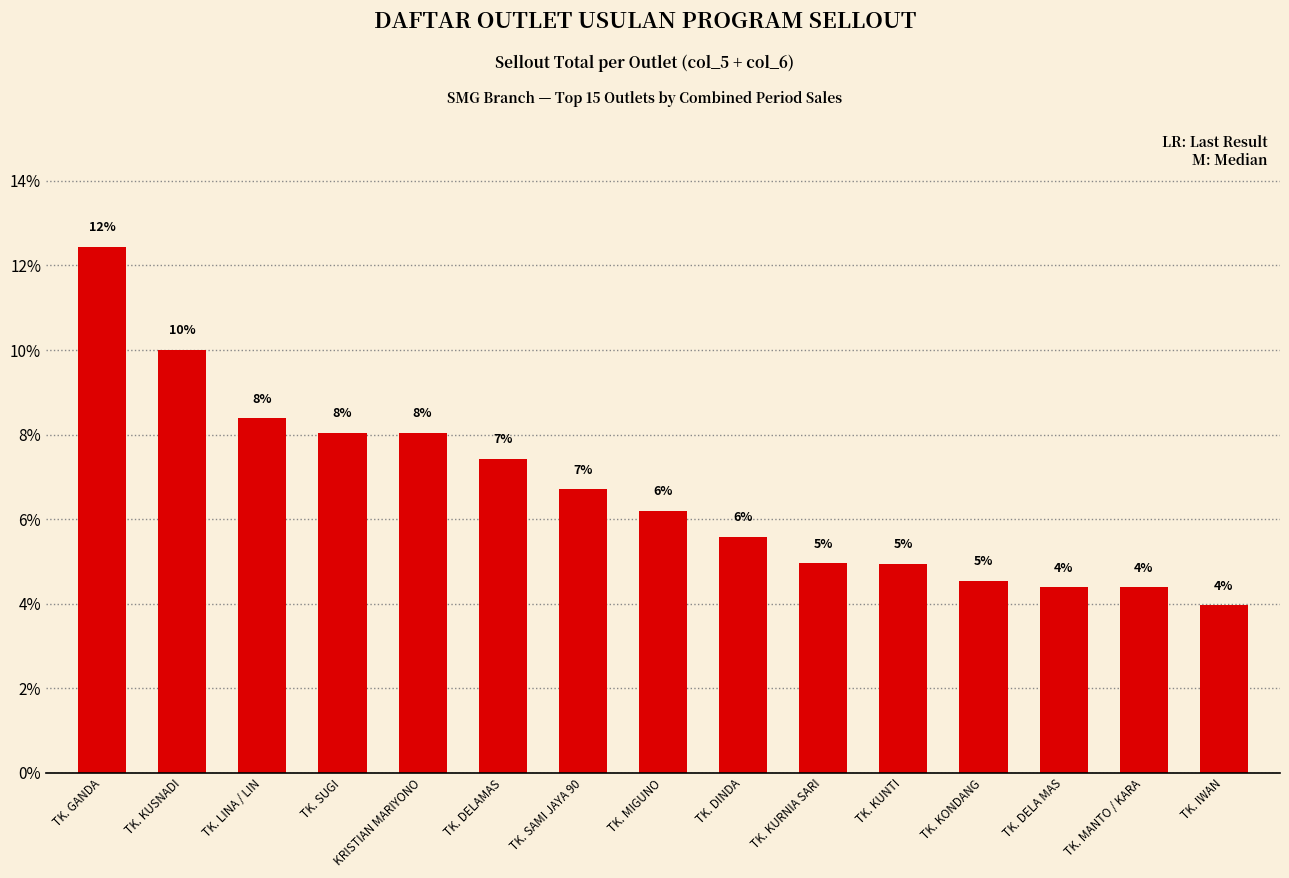

What is the smallest value displayed?

4.0